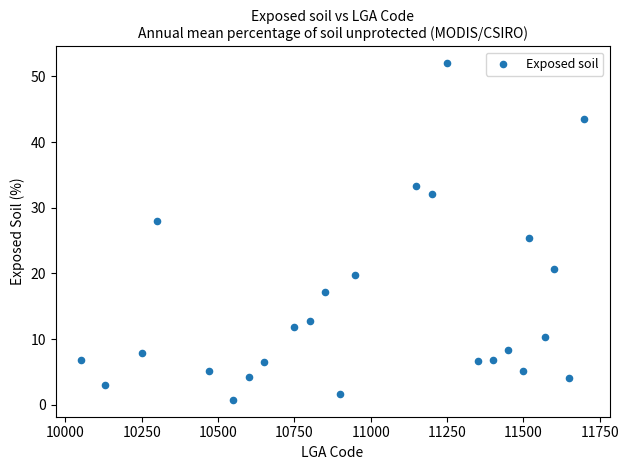

What is the range of X values (max minus min)?

1650.0